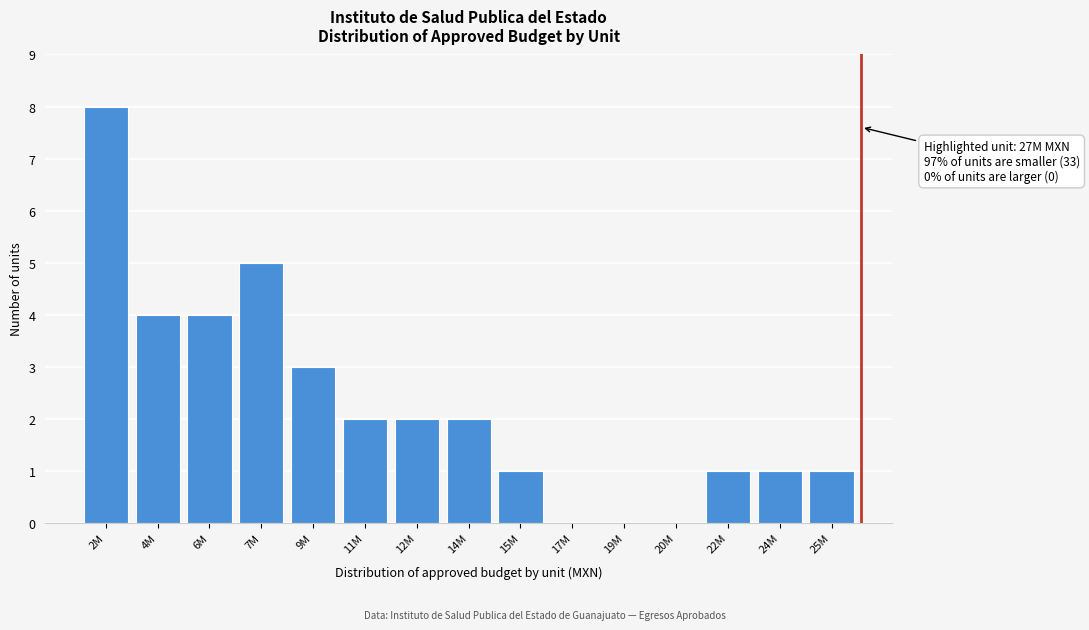

Reading left to right, extract all data points from this chart.

2M=8	4M=4	6M=4	7M=5	9M=3	11M=2	12M=2	14M=2	15M=1	17M=0	19M=0	20M=0	22M=1	24M=1	25M=1